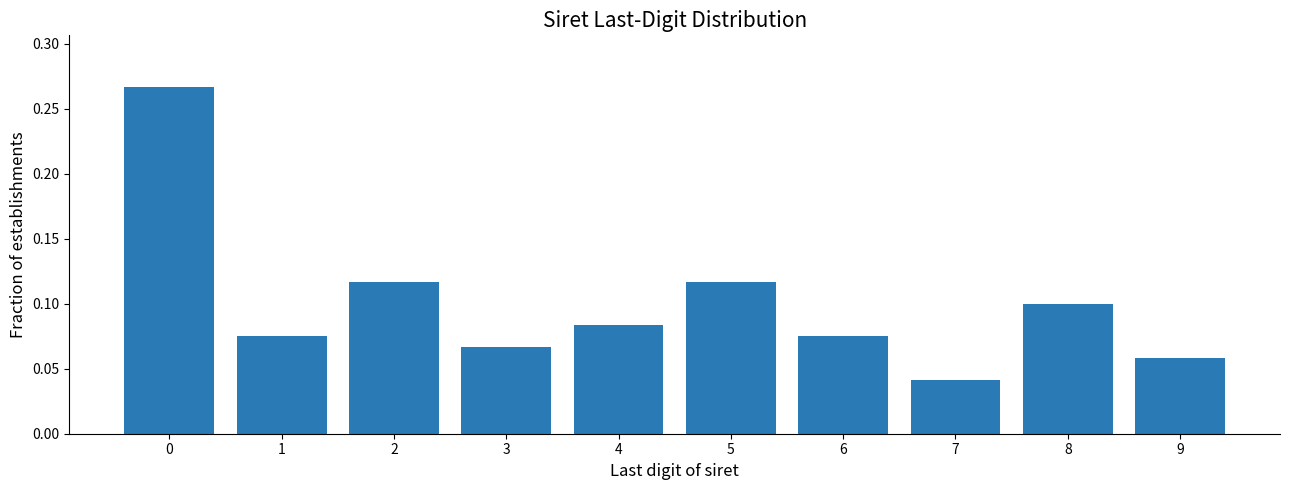

At which label is the value closest to 0?

7